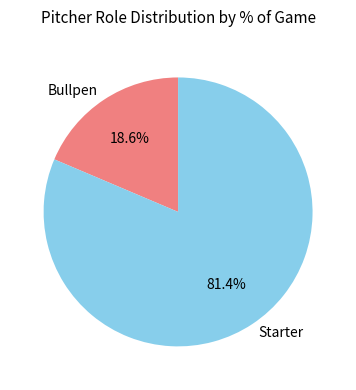

Between Starter and Bullpen, which is larger?

Starter